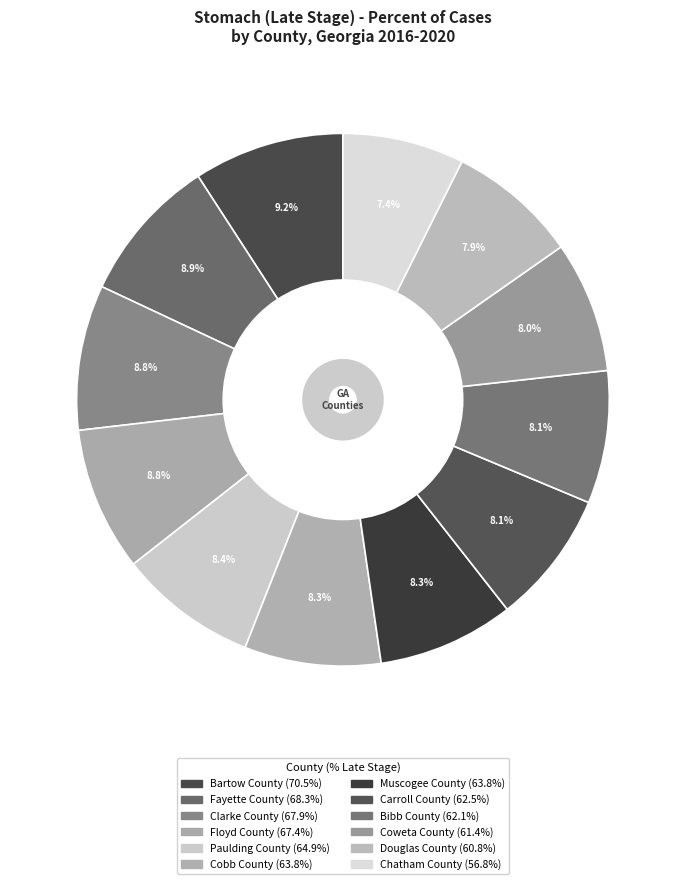

Rank the categories by value from highest to lowest.

Bartow County, Fayette County, Clarke County, Floyd County, Paulding County, Cobb County, Muscogee County, Carroll County, Bibb County, Coweta County, Douglas County, Chatham County